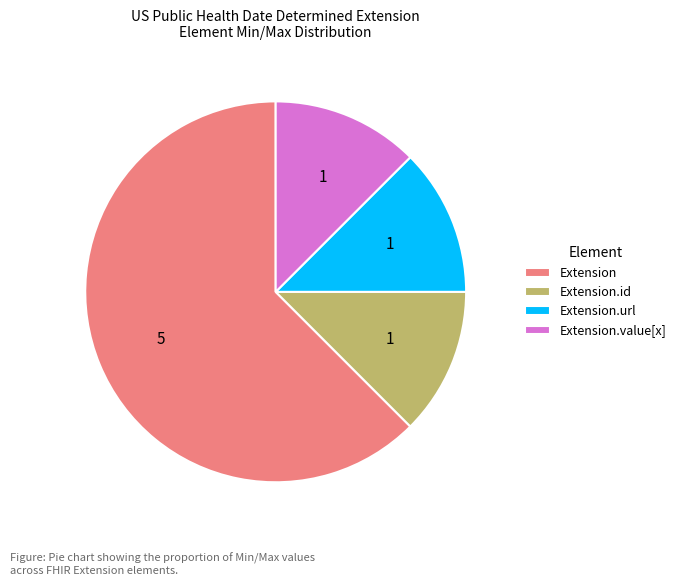

How many slices are in this pie chart?

4